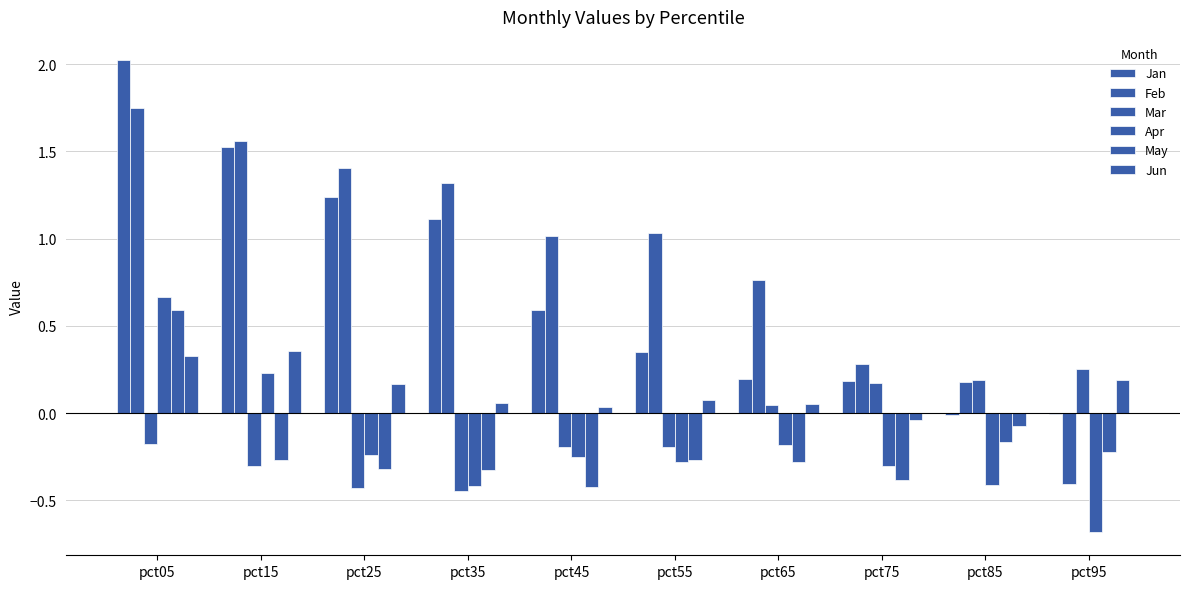

How many data points does each series have?

10